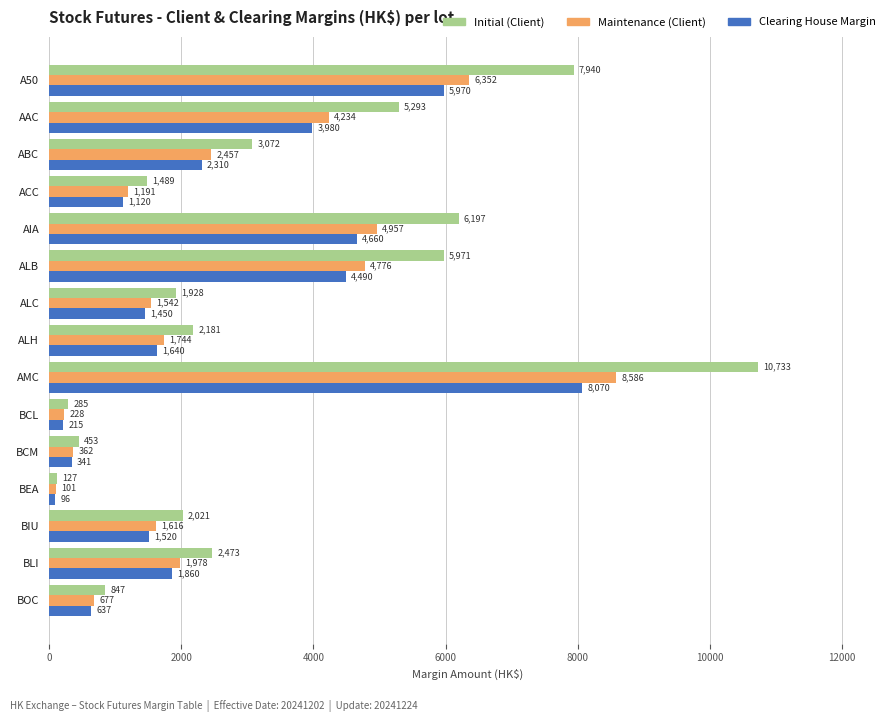

Between A50 and ALB, which series saw the biggest shift?

Initial (Client)